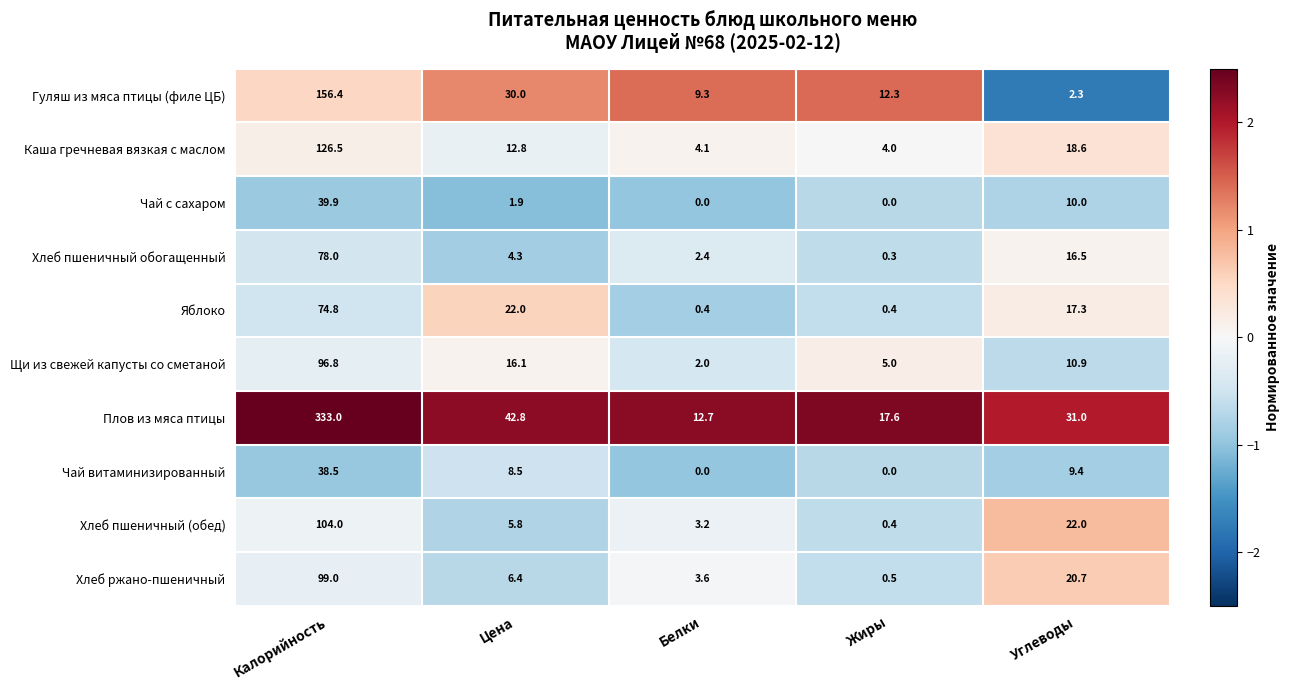

At which category is the sum across all series the highest?

Калорийность